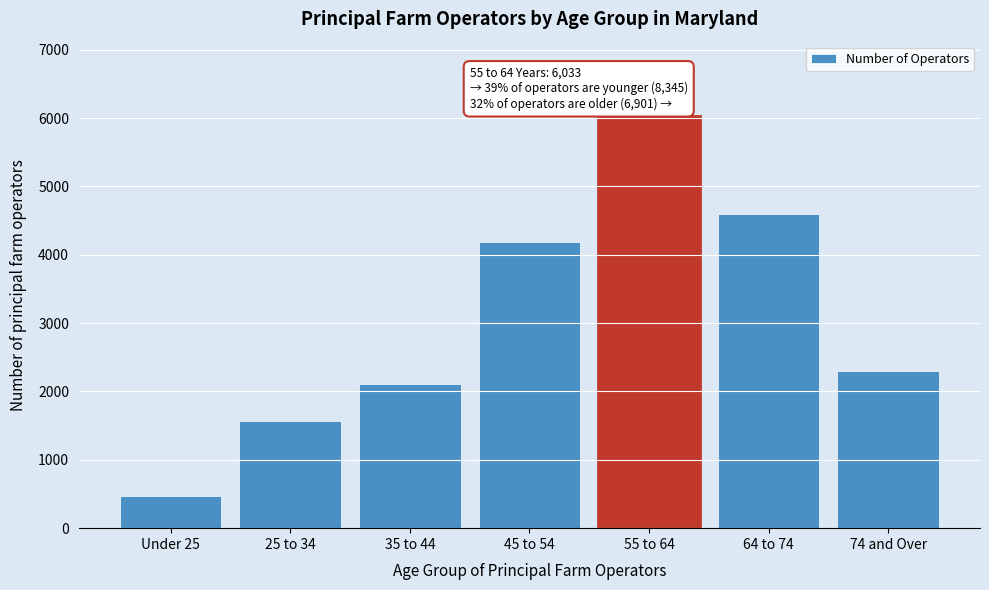

Reading left to right, what are all the values shown in this chart?

Under 25=478	25 to 34=1569	35 to 44=2116	45 to 54=4182	55 to 64=6033	64 to 74=4596	74 and Over=2305